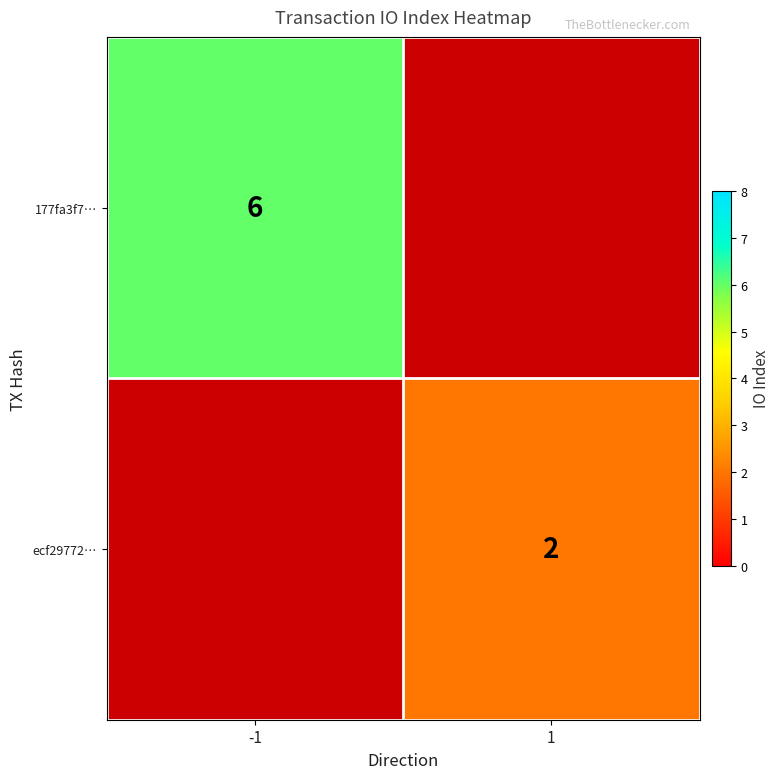

The ecf29772… series shows 1 at 1. True or false?

False